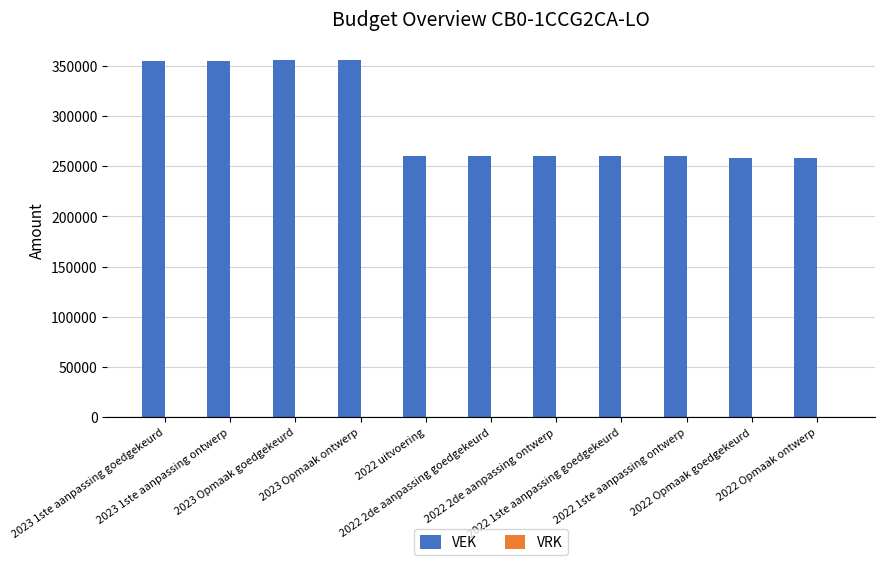

What is the difference between the second highest and minimum values?

97517